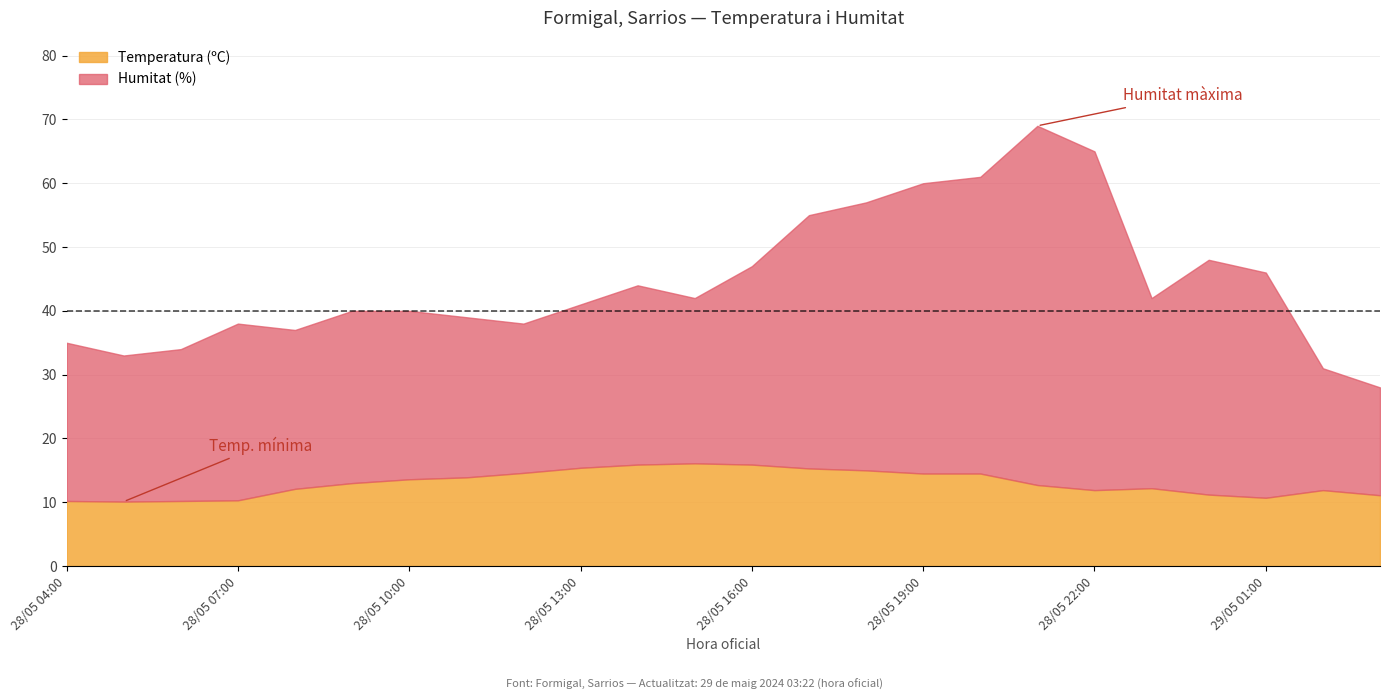

True or false: Temperatura (ºC) has more than 1 interior local peaks.

True